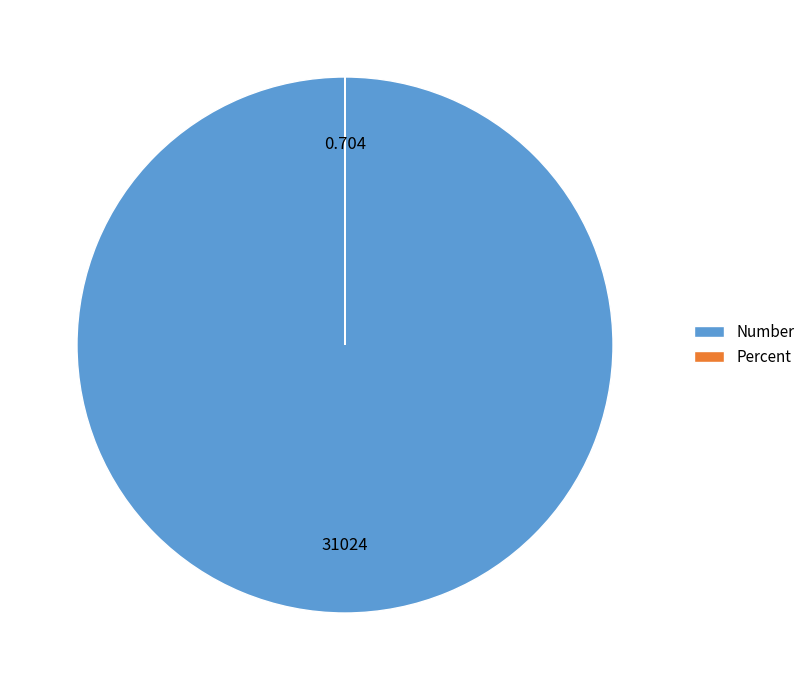

What is the largest slice in the pie chart?

Number